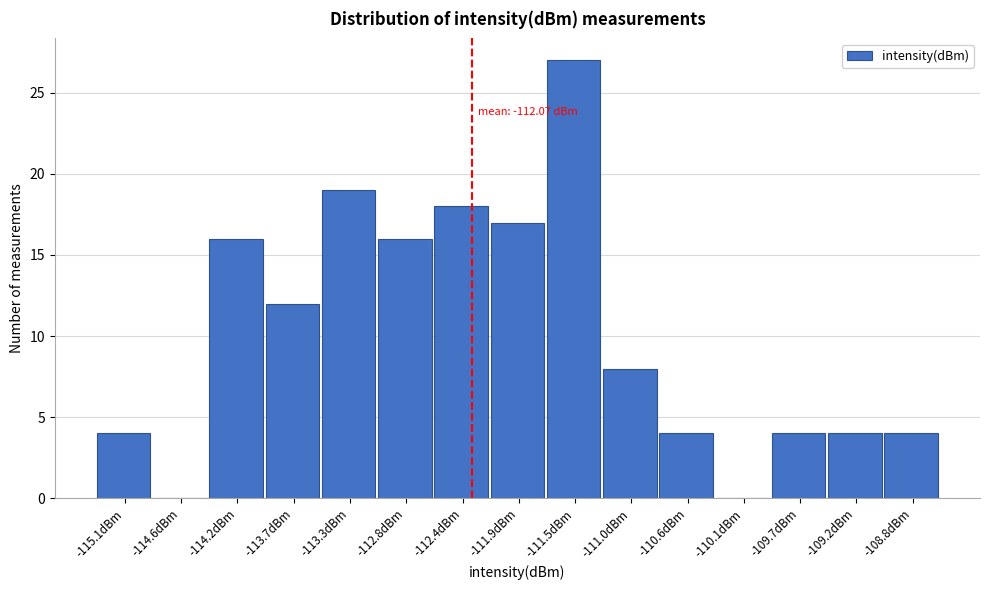

Reading left to right, what are all the values shown in this chart?

-115.1dBm=4	-114.6dBm=0	-114.2dBm=16	-113.7dBm=12	-113.3dBm=19	-112.8dBm=16	-112.4dBm=18	-111.9dBm=17	-111.5dBm=27	-111.0dBm=8	-110.6dBm=4	-110.1dBm=0	-109.7dBm=4	-109.2dBm=4	-108.8dBm=4